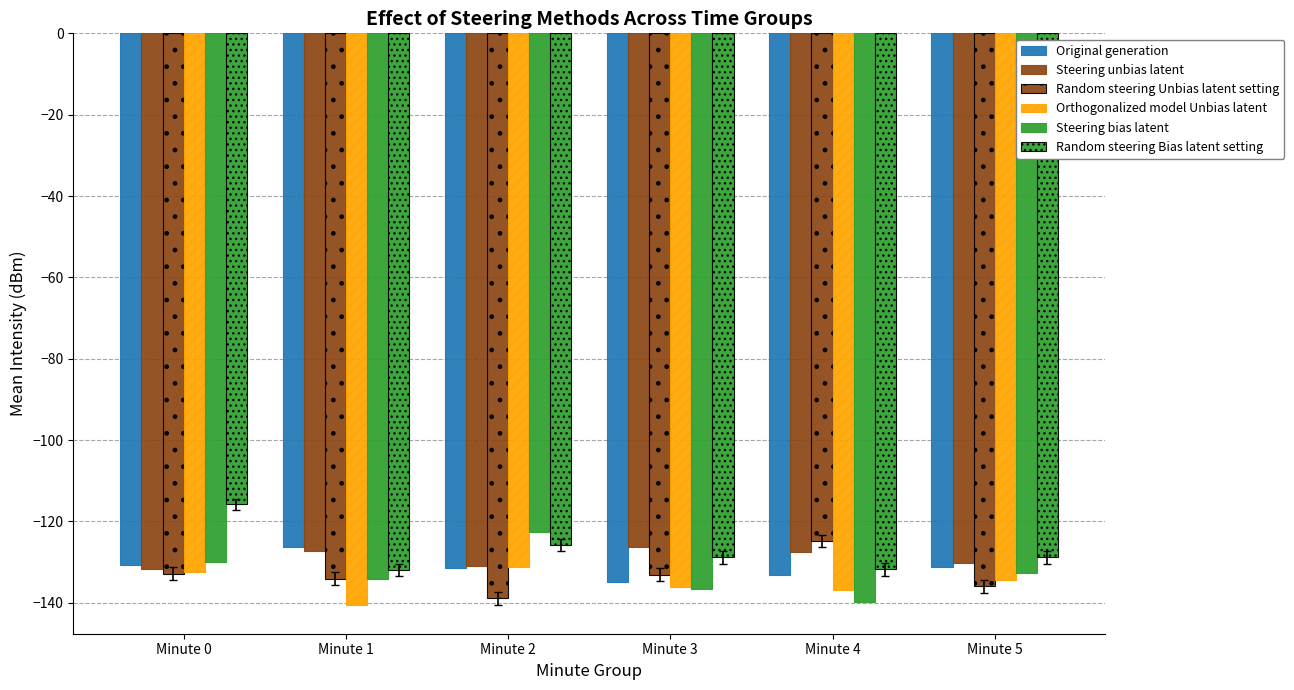

Which series has the largest range (max minus min)?

Steering bias latent